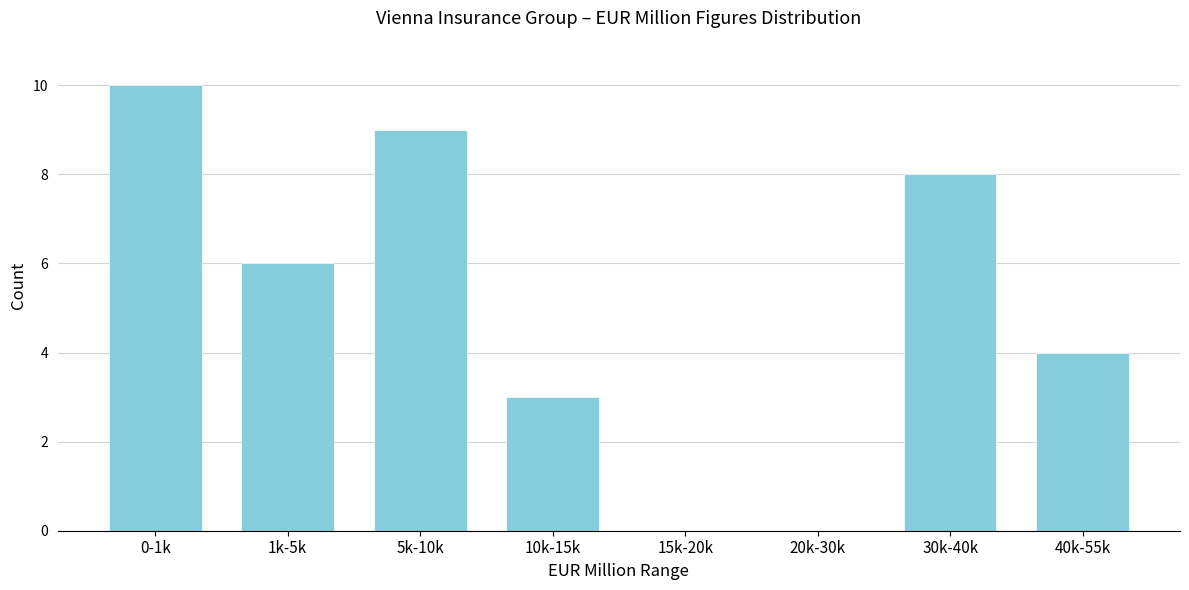

Reading left to right, transcribe all the data shown in this chart.

0-1k=10	1k-5k=6	5k-10k=9	10k-15k=3	15k-20k=0	20k-30k=0	30k-40k=8	40k-55k=4